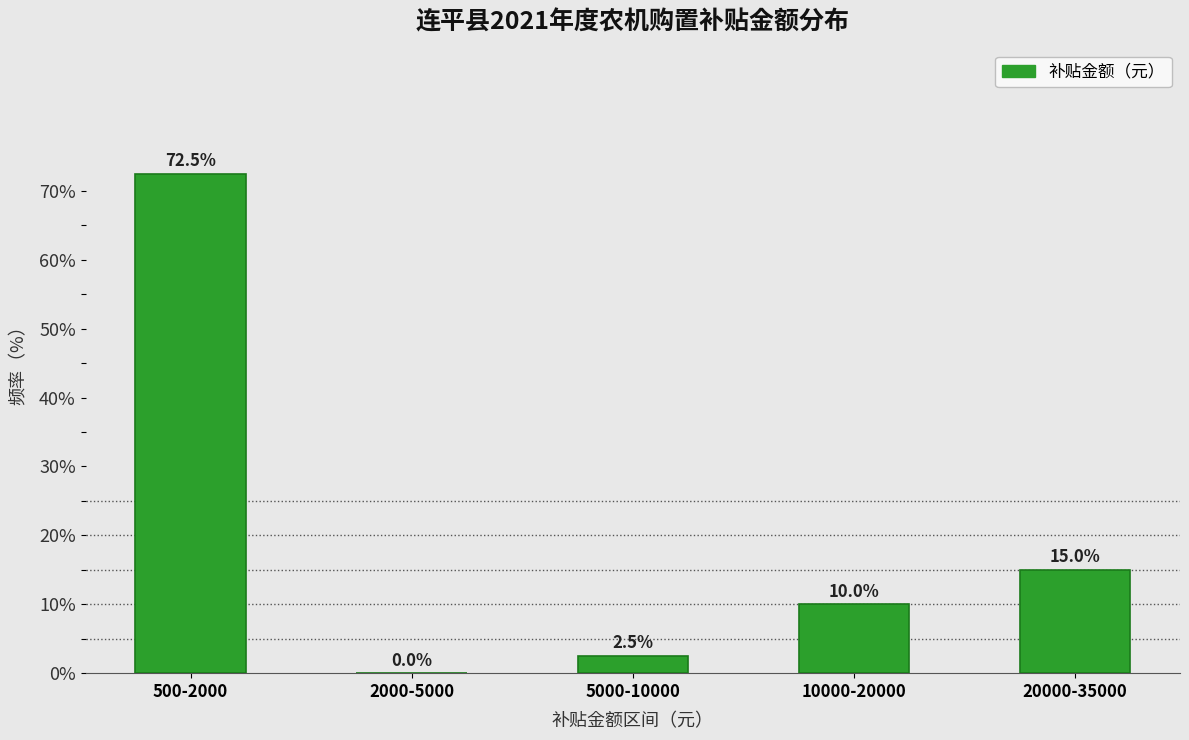

Reading left to right, what are all the values shown in this chart?

500-2000=72.5	2000-5000=0.0	5000-10000=2.5	10000-20000=10.0	20000-35000=15.0